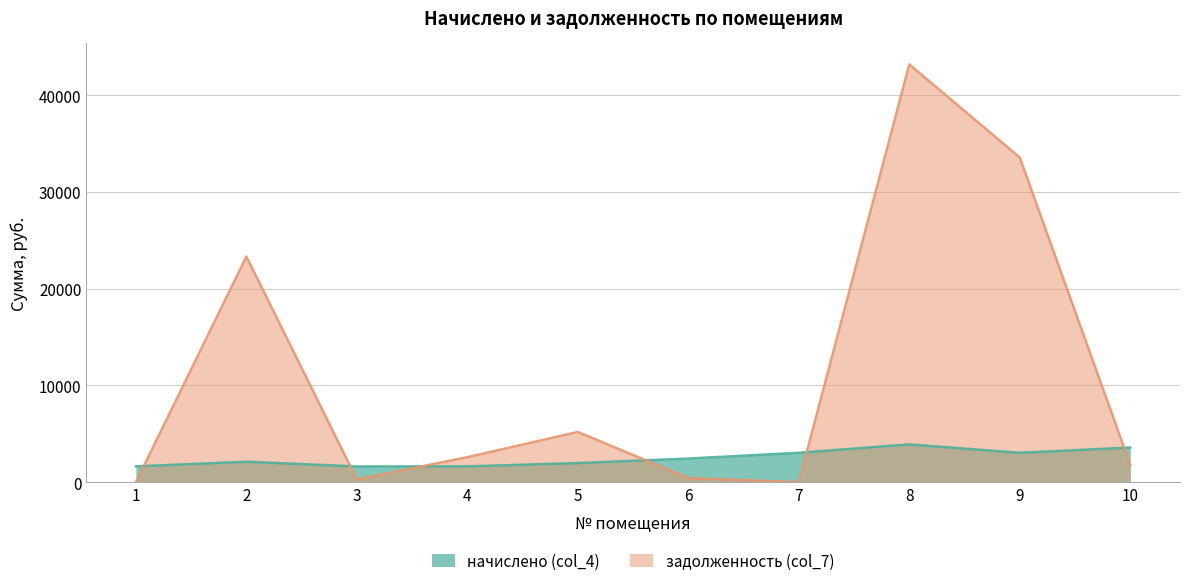

How many categories are shown in the chart?

10